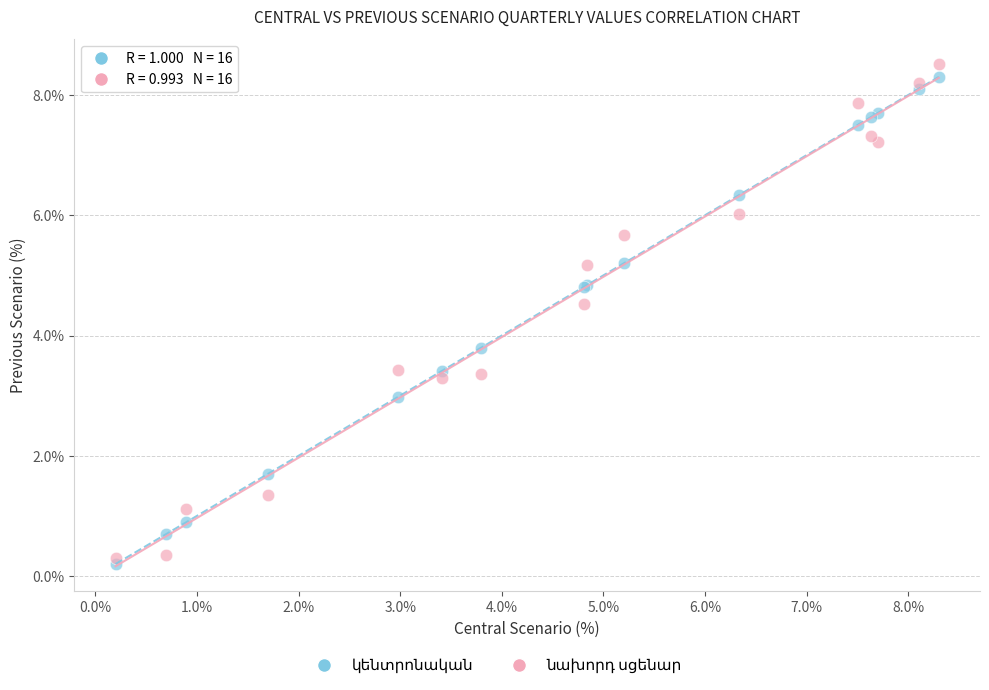

What is the X range (max minus min) for the scatter plot?

8.1